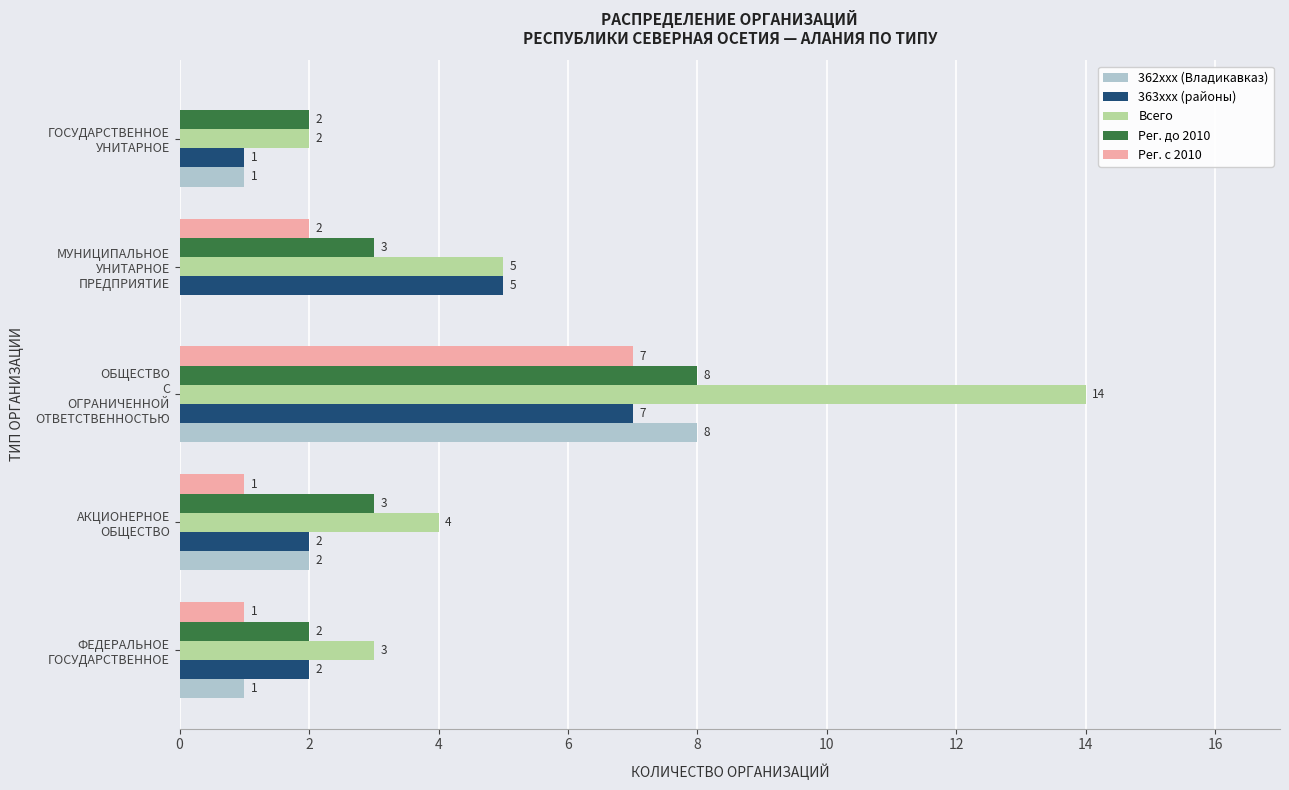

What is the sum of all 363xxx (районы) values?

17